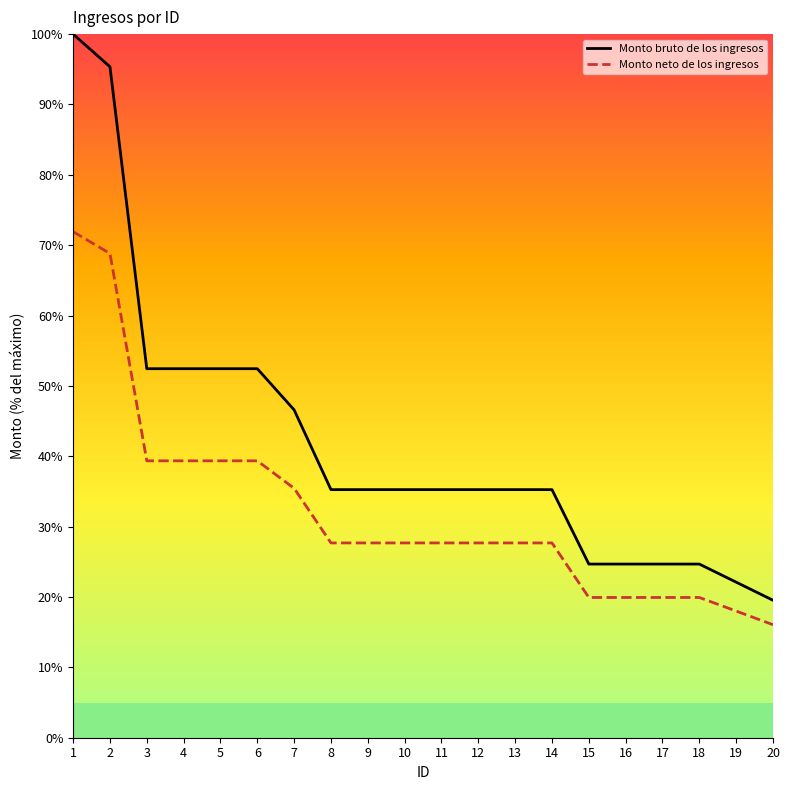

Is it true that Monto neto de los ingresos equals 13.7 at 16?

False